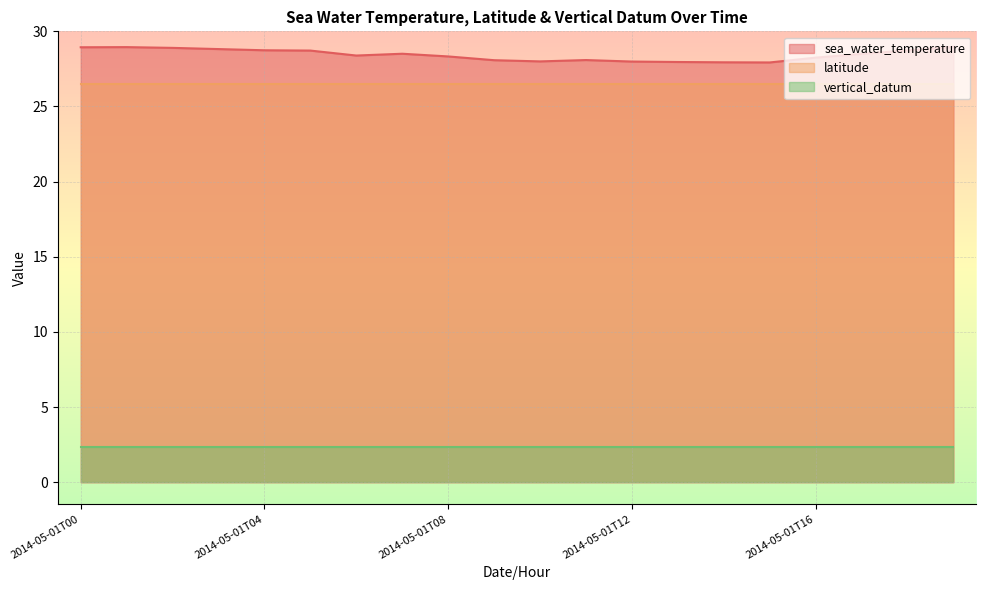

Does the chart display data point markers on the line(s)?

No